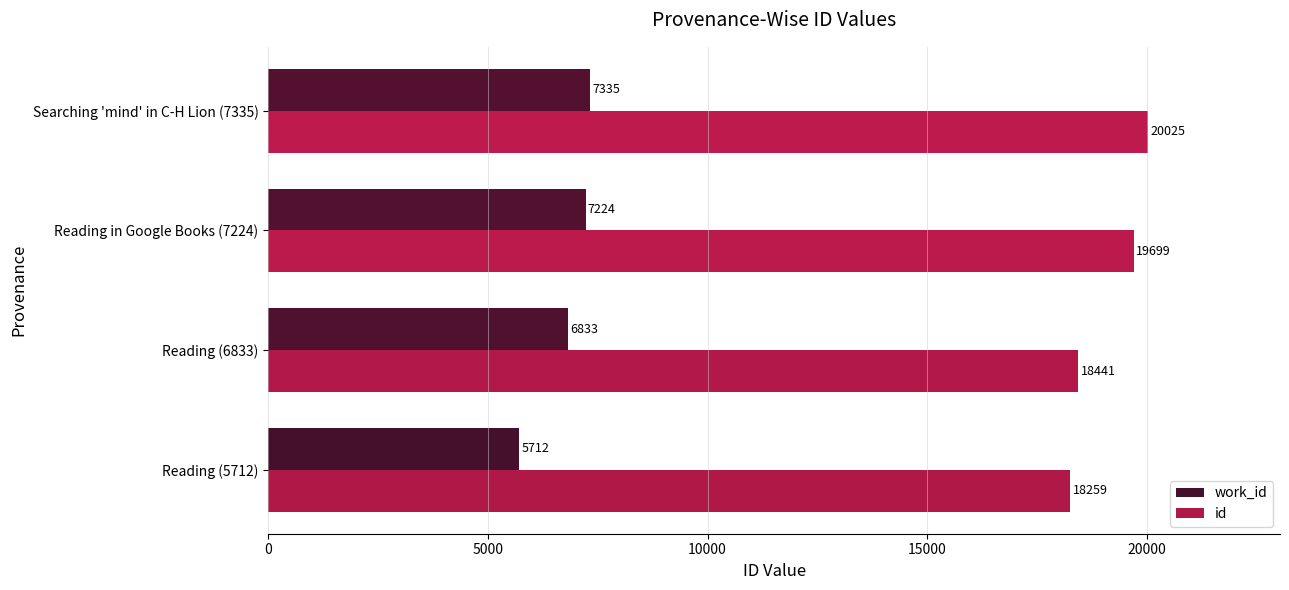

What is the difference between the maximum and minimum values in the id series?

1766